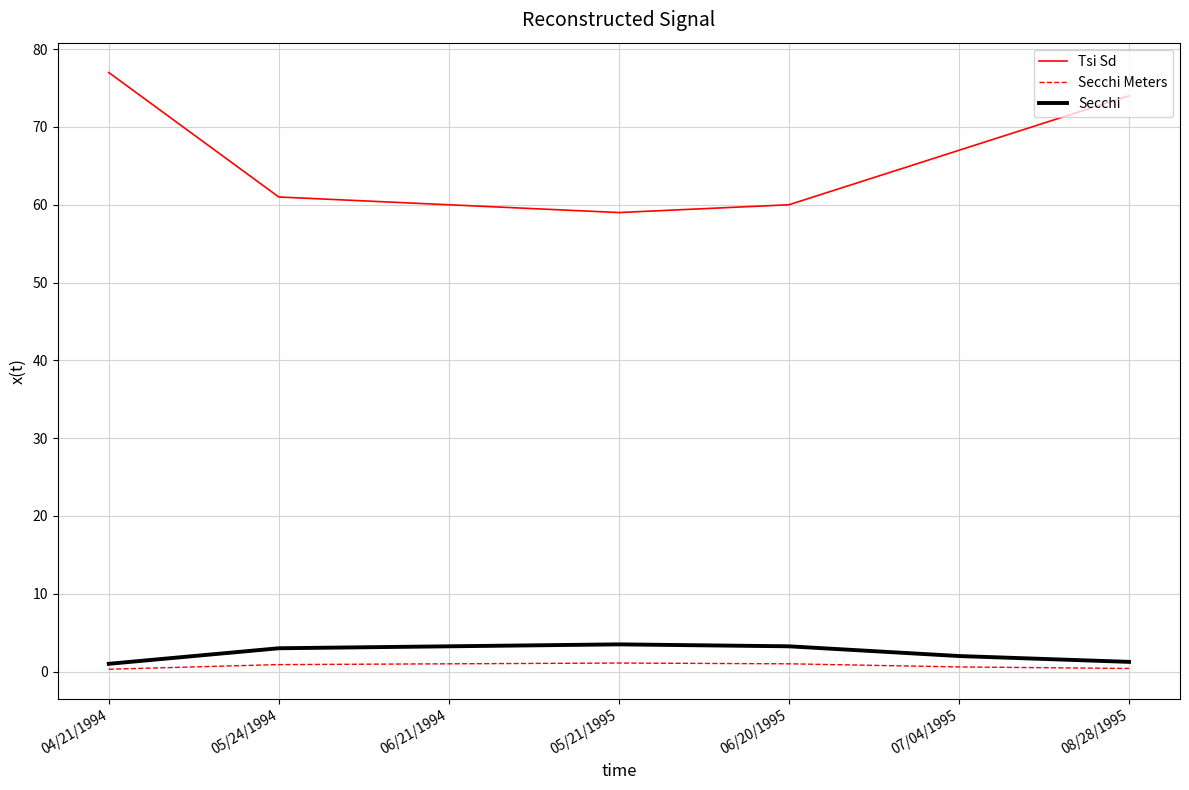

Is it true that Tsi Sd equals 86.5 at 05/21/1995?

False